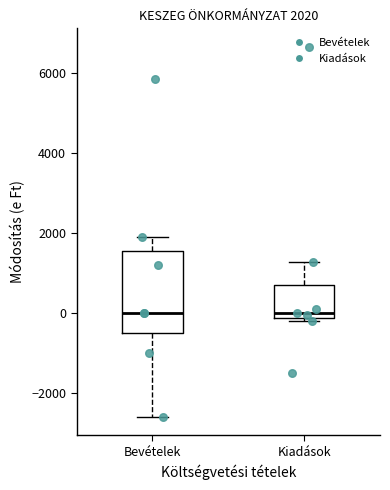

Comparing the boxes themselves (not the whiskers), which one is the tallest?

Bevételek